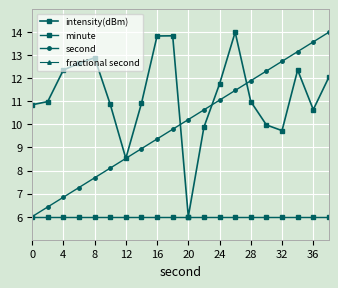

Is this an area chart (filled region under the line)?

No